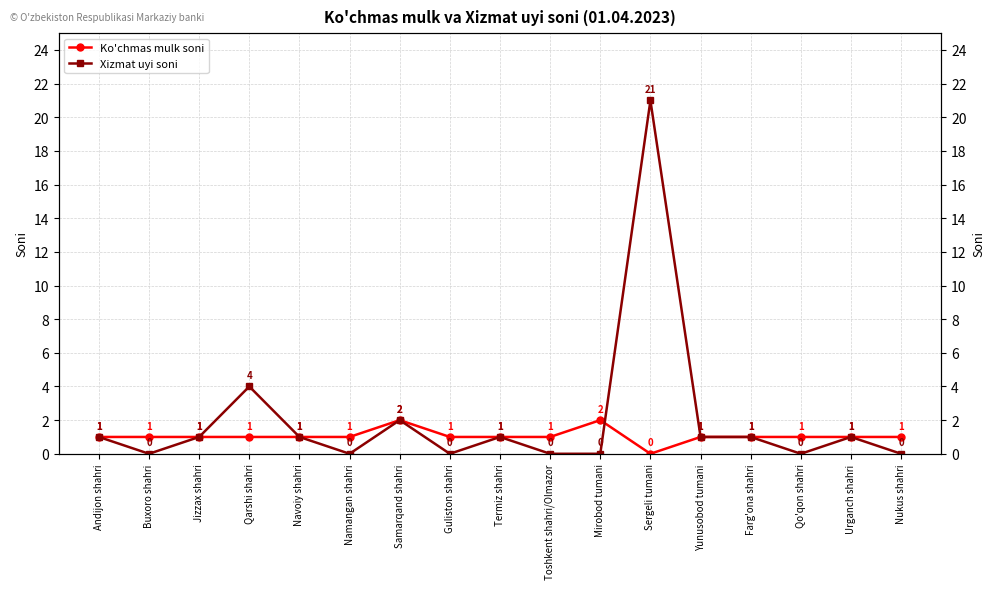

What is the approximate value of Xizmat uyi soni at Sergeli tumani?

21